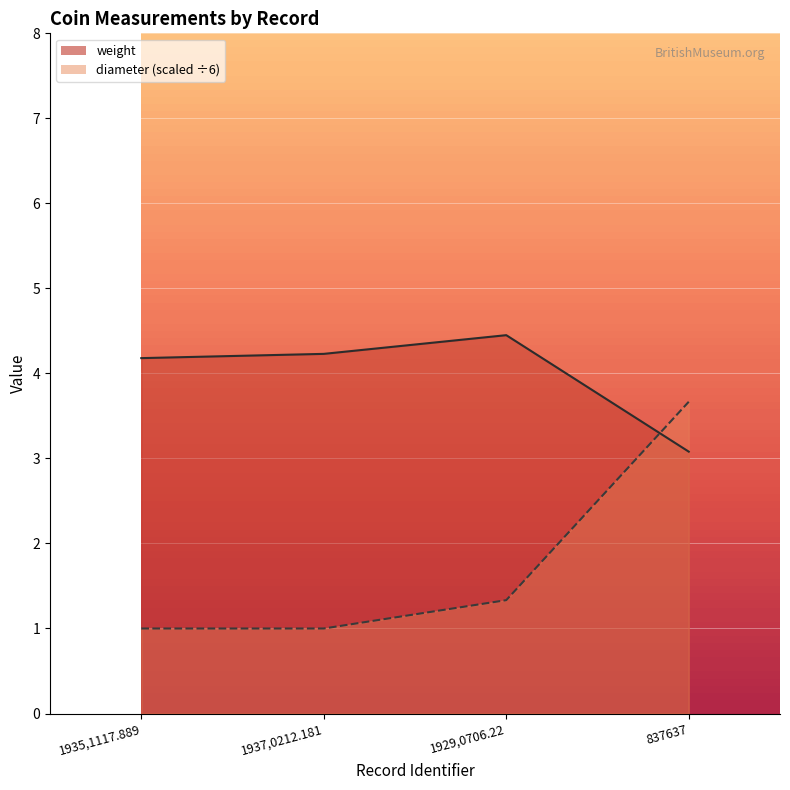

Is the value of diameter at 1929,0706.22 greater than the value of weight at 1929,0706.22?

No